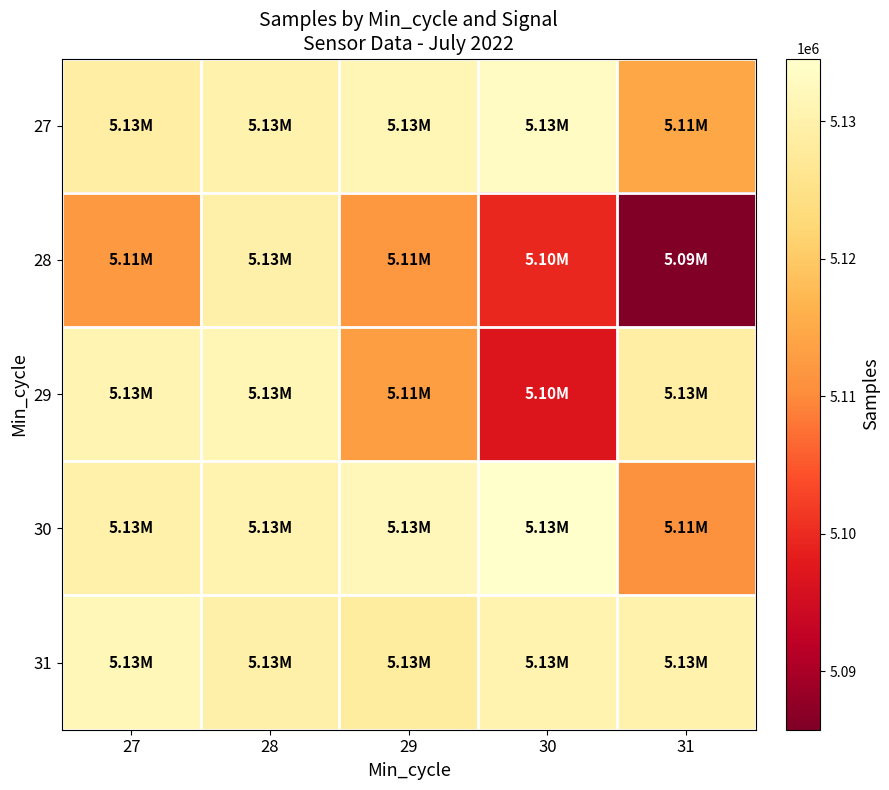

Rank the series at 31 from lowest to highest value.

28, 30, 27, 29, 31